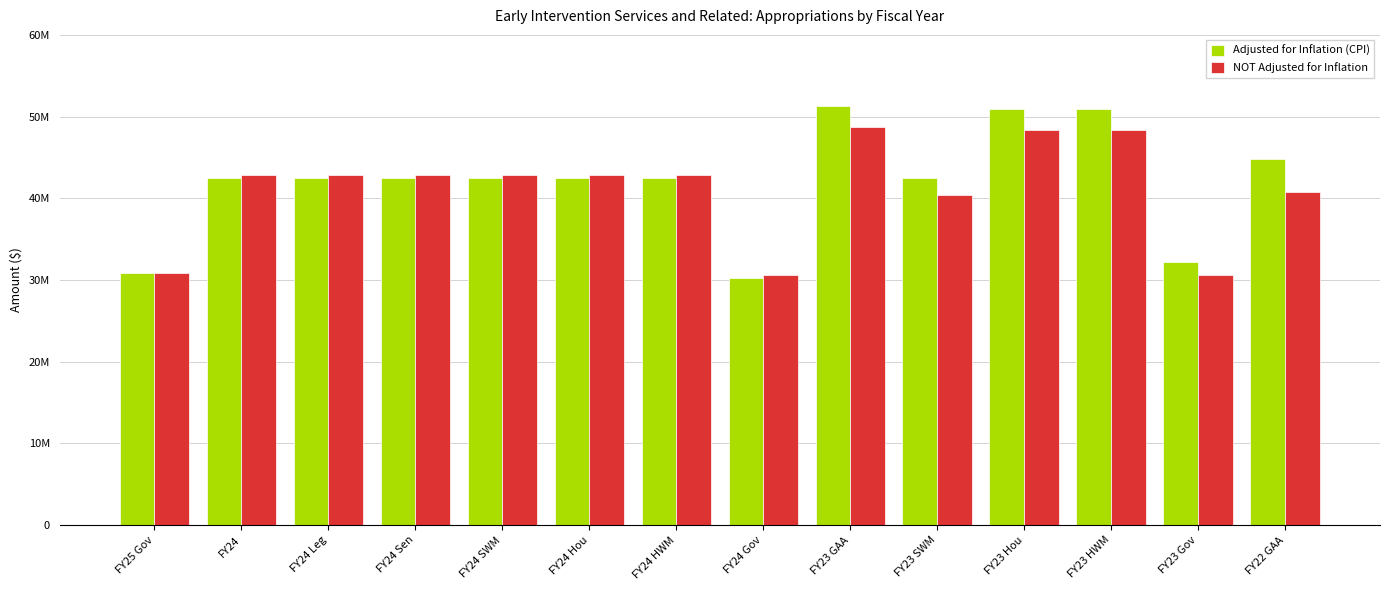

Which series changed the most between FY24 Gov and FY23 Hou?

Adjusted for Inflation (CPI)